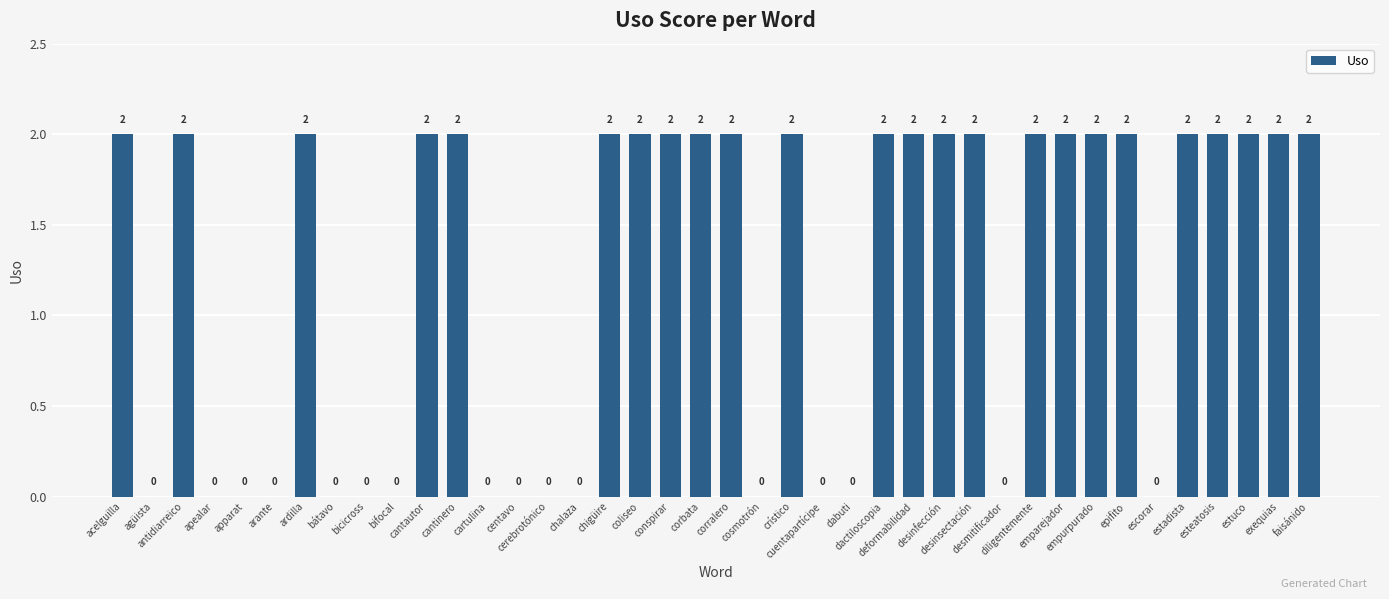

True or false: the data shows 0 at bátavo.

True